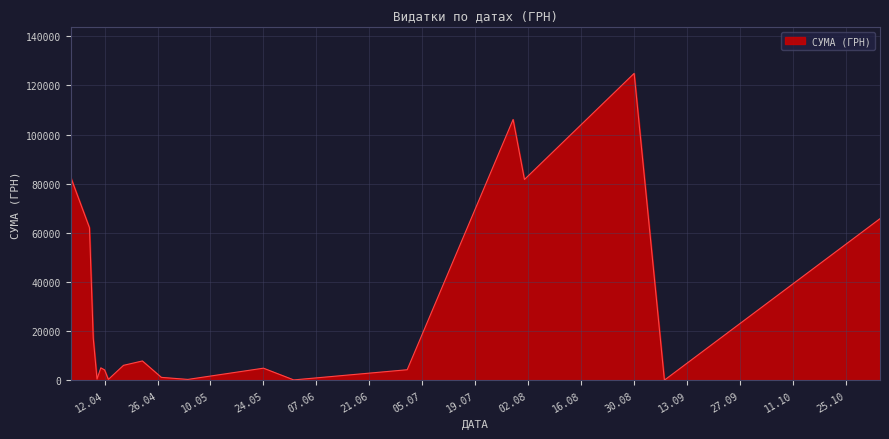

What is the greatest value displayed?

124904.8